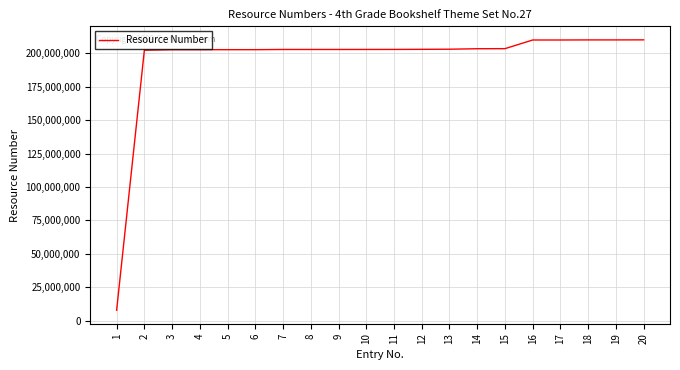

What is the difference between the values at 13 and 12?

93522